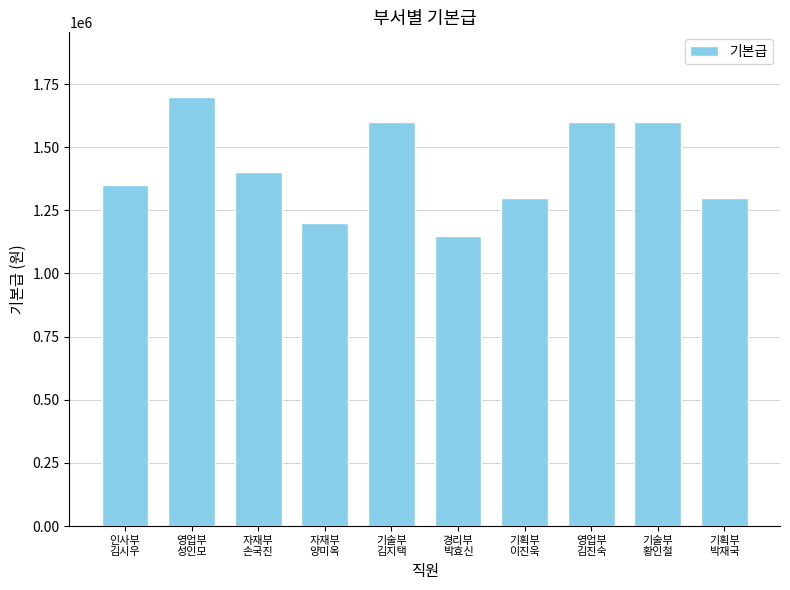

Are the bars horizontal?

No